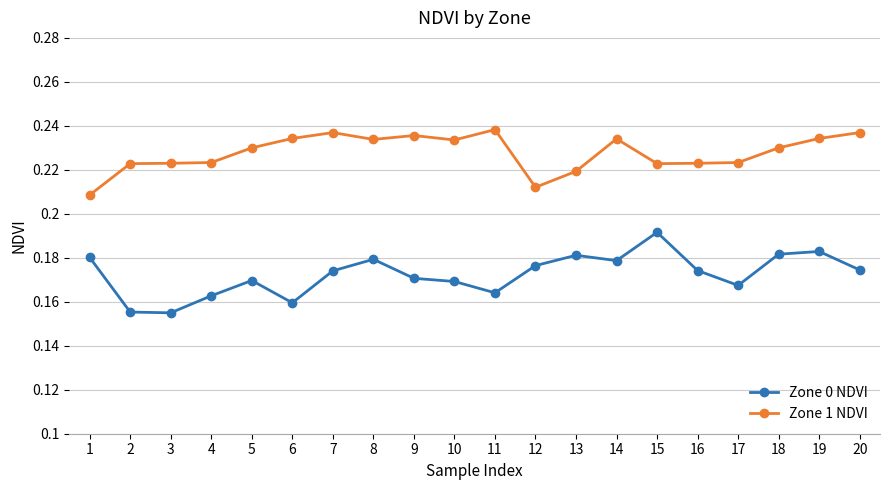

Is the value of Zone 0 NDVI at 20 greater than the value of Zone 1 NDVI at 5?

No